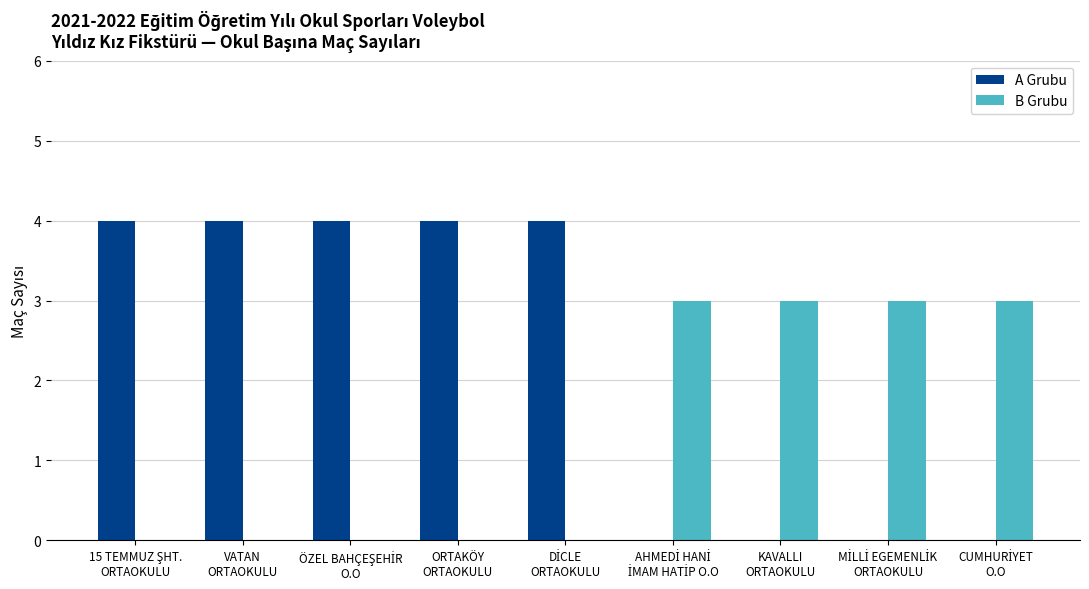

How many data points does each series have?

9